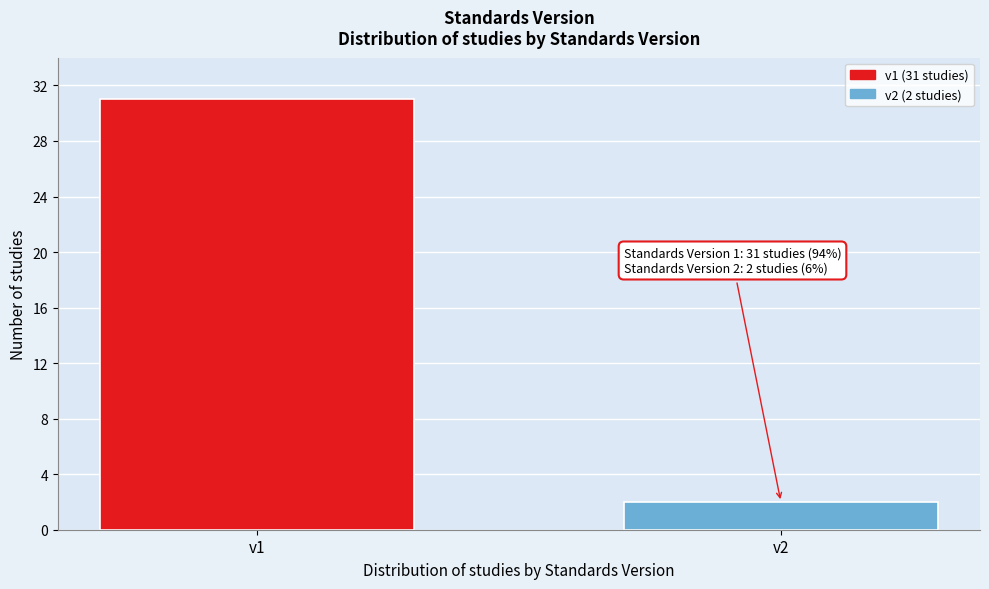

Reading left to right, list all the values displayed in this chart.

31	2